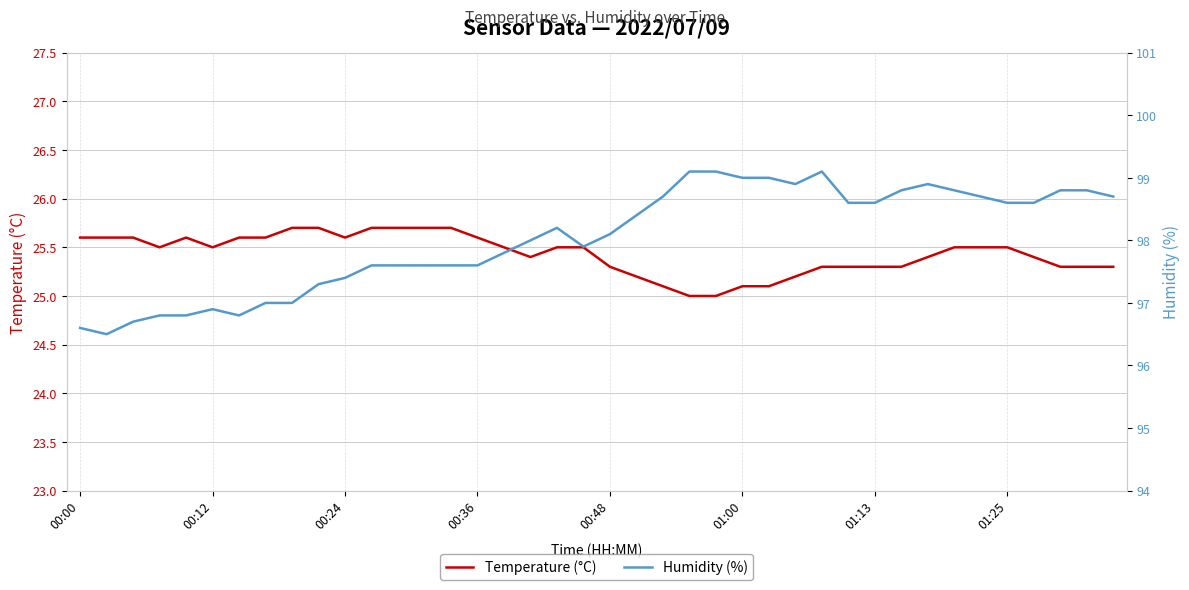

At 17, list the series in order from largest to smallest.

Humidity (%), Temperature (°C)